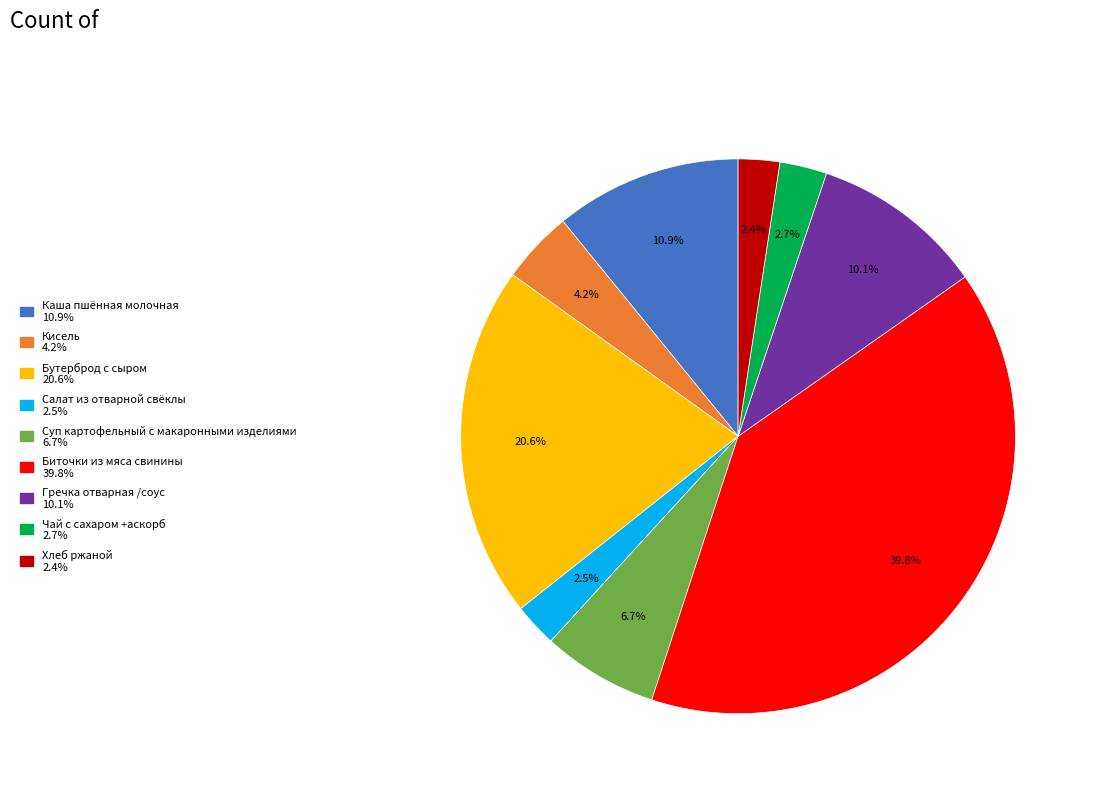

To the nearest percent, what is the difference between the largest and smallest slice percentages?

37%